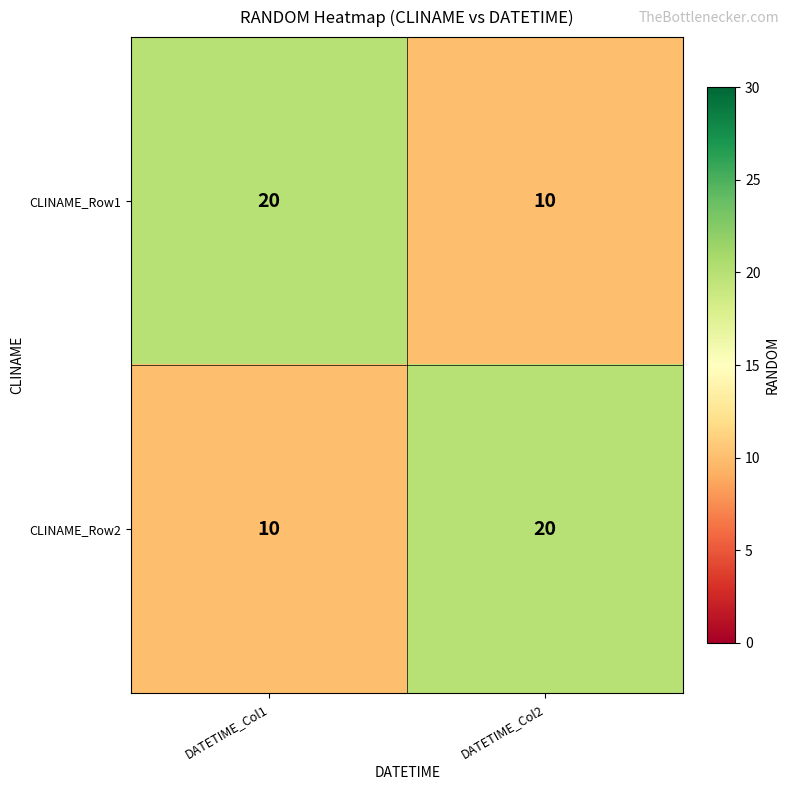

Reading right to left, transcribe all the data shown in this chart.

CLINAME_Row1: 10	20
CLINAME_Row2: 20	10